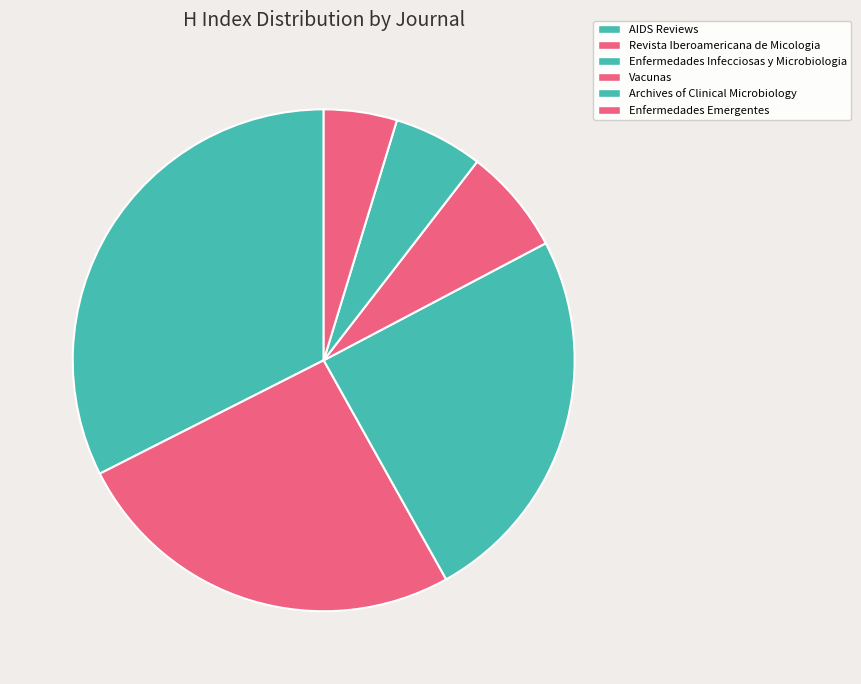

How many segments does this pie chart have?

6